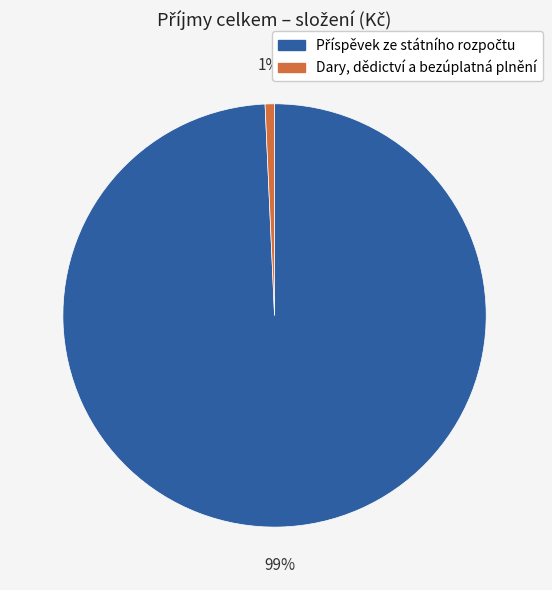

Is there any slice that represents more than half of the pie?

Yes